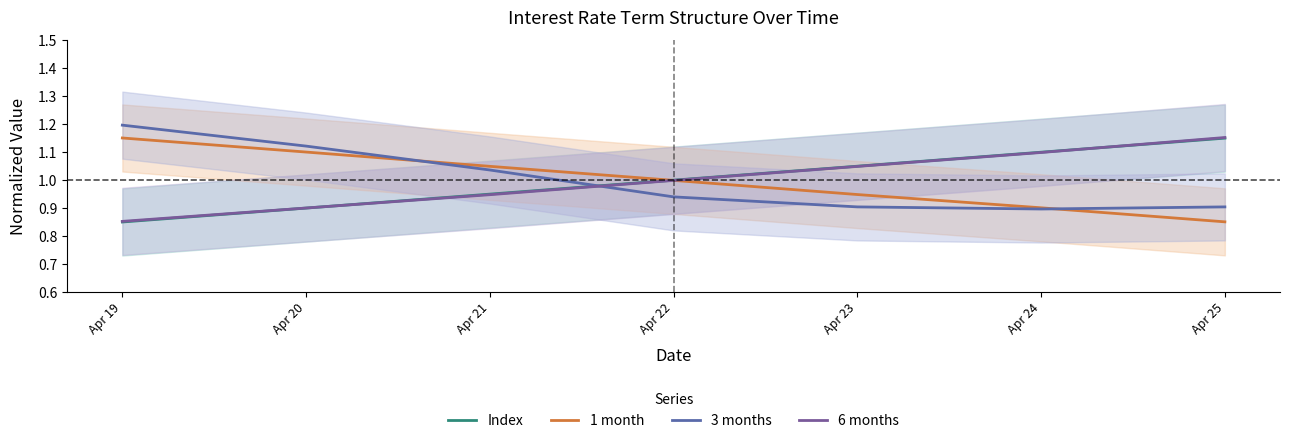

Reading left to right, transcribe all the data shown in this chart.

Index: Apr 19=0.9	Apr 20=0.9	Apr 21=0.9	Apr 22=1.0	Apr 23=1.0	Apr 24=1.1	Apr 25=1.2
1 month: Apr 19=1.2	Apr 20=1.1	Apr 21=1.0	Apr 22=1.0	Apr 23=0.9	Apr 24=0.9	Apr 25=0.9
3 months: Apr 19=1.2	Apr 20=1.1	Apr 21=1.0	Apr 22=0.9	Apr 23=0.9	Apr 24=0.9	Apr 25=0.9
6 months: Apr 19=0.9	Apr 20=0.9	Apr 21=0.9	Apr 22=1.0	Apr 23=1.0	Apr 24=1.1	Apr 25=1.2